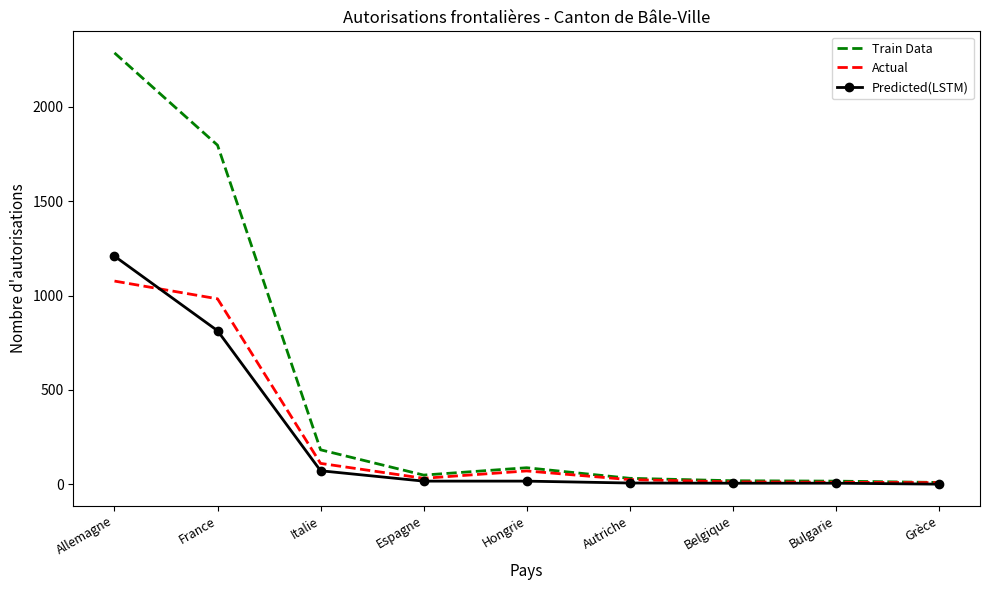

What is the greatest value displayed?

2286